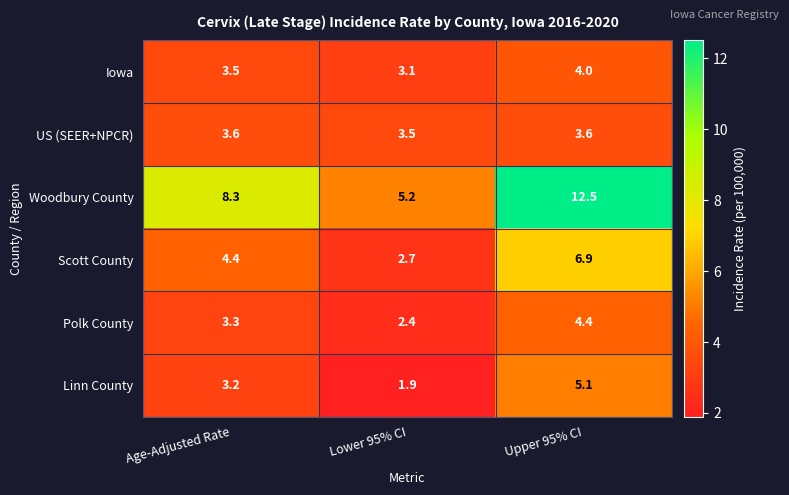

True or false: Iowa has a value of 1.9 at Age-Adjusted Rate.

False